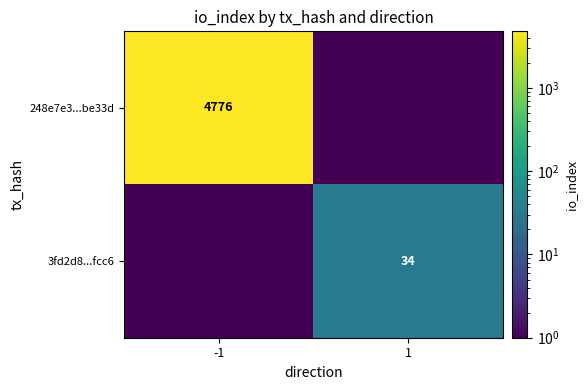

The 248e7e3...be33d series shows 4776 at -1. True or false?

True